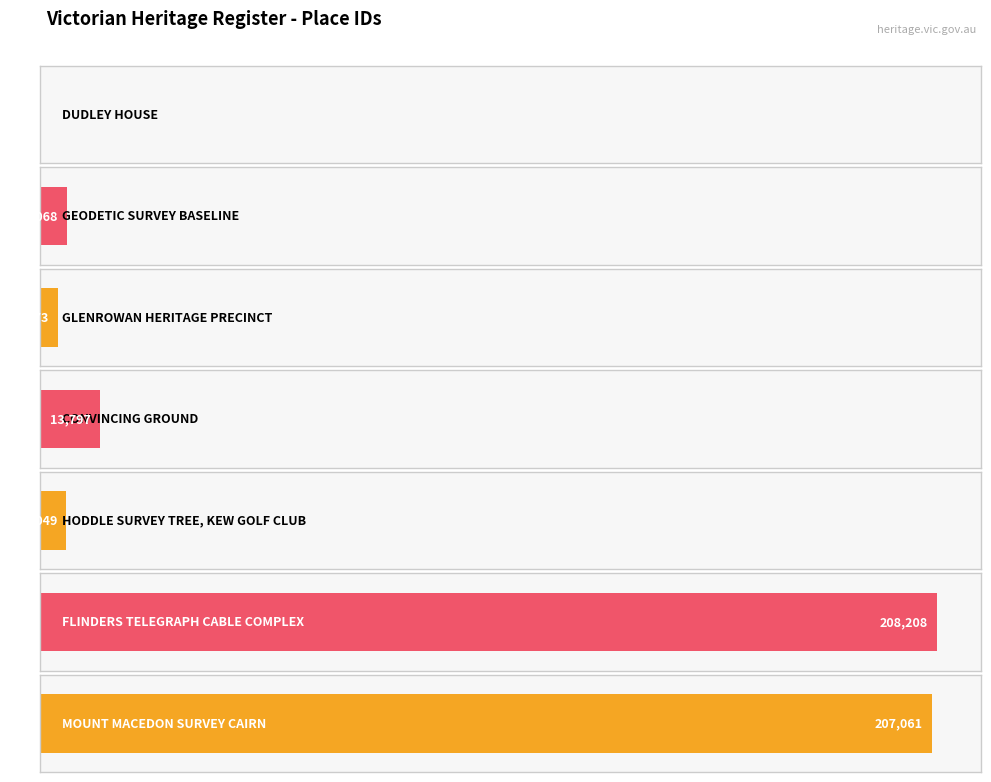

Which category has the lowest value across all series?

DUDLEY HOUSE